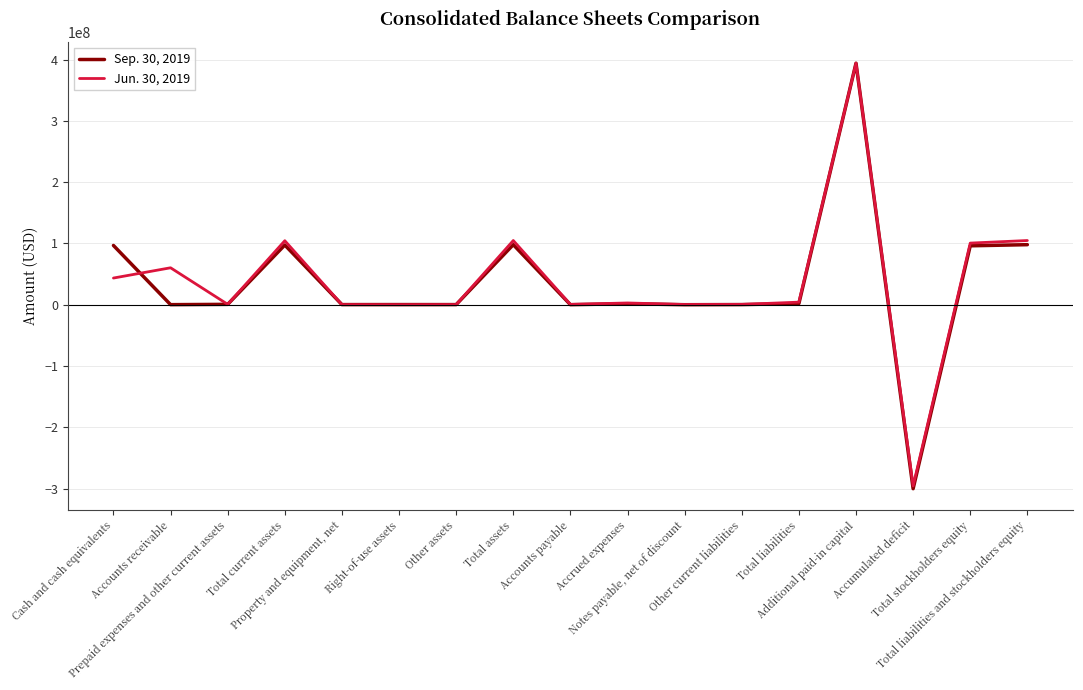

At how many categories does at least one series exceed 378446865?

1